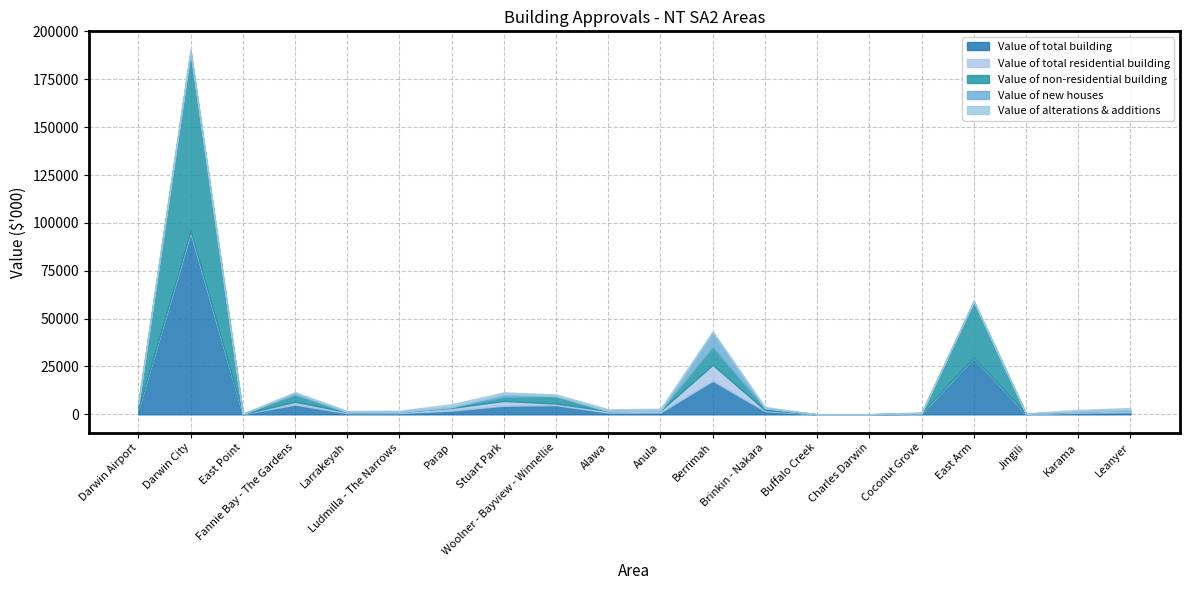

What is the difference between the maximum and minimum values in the Value of new houses series?

7806.1